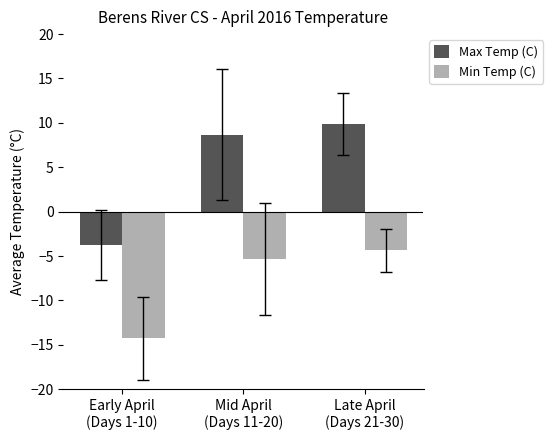

At how many categories does at least one series exceed 7?

2